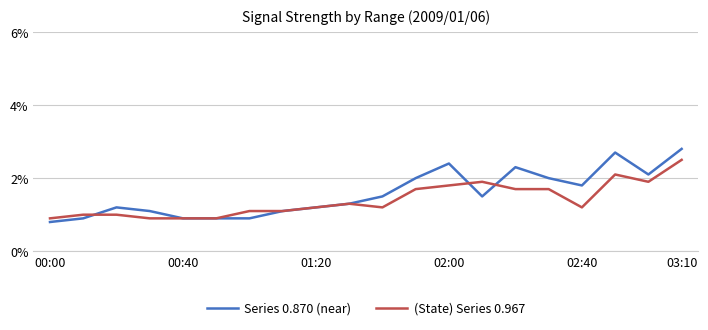

True or false: Series 0.870 (near) has more than 1 interior local peaks.

True